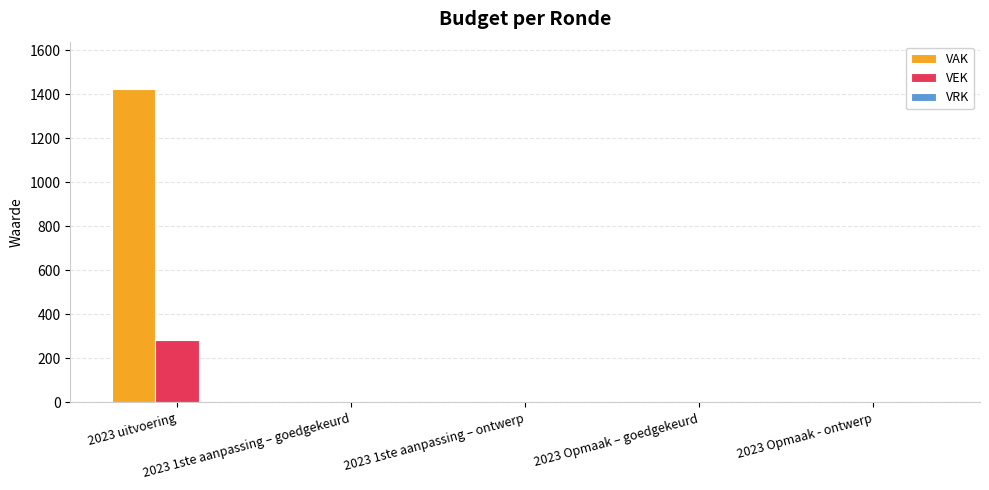

How many groups of bars are there?

5